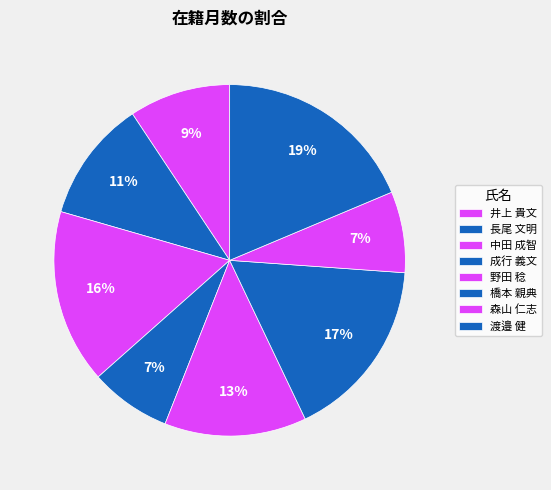

How many slices are in this pie chart?

8